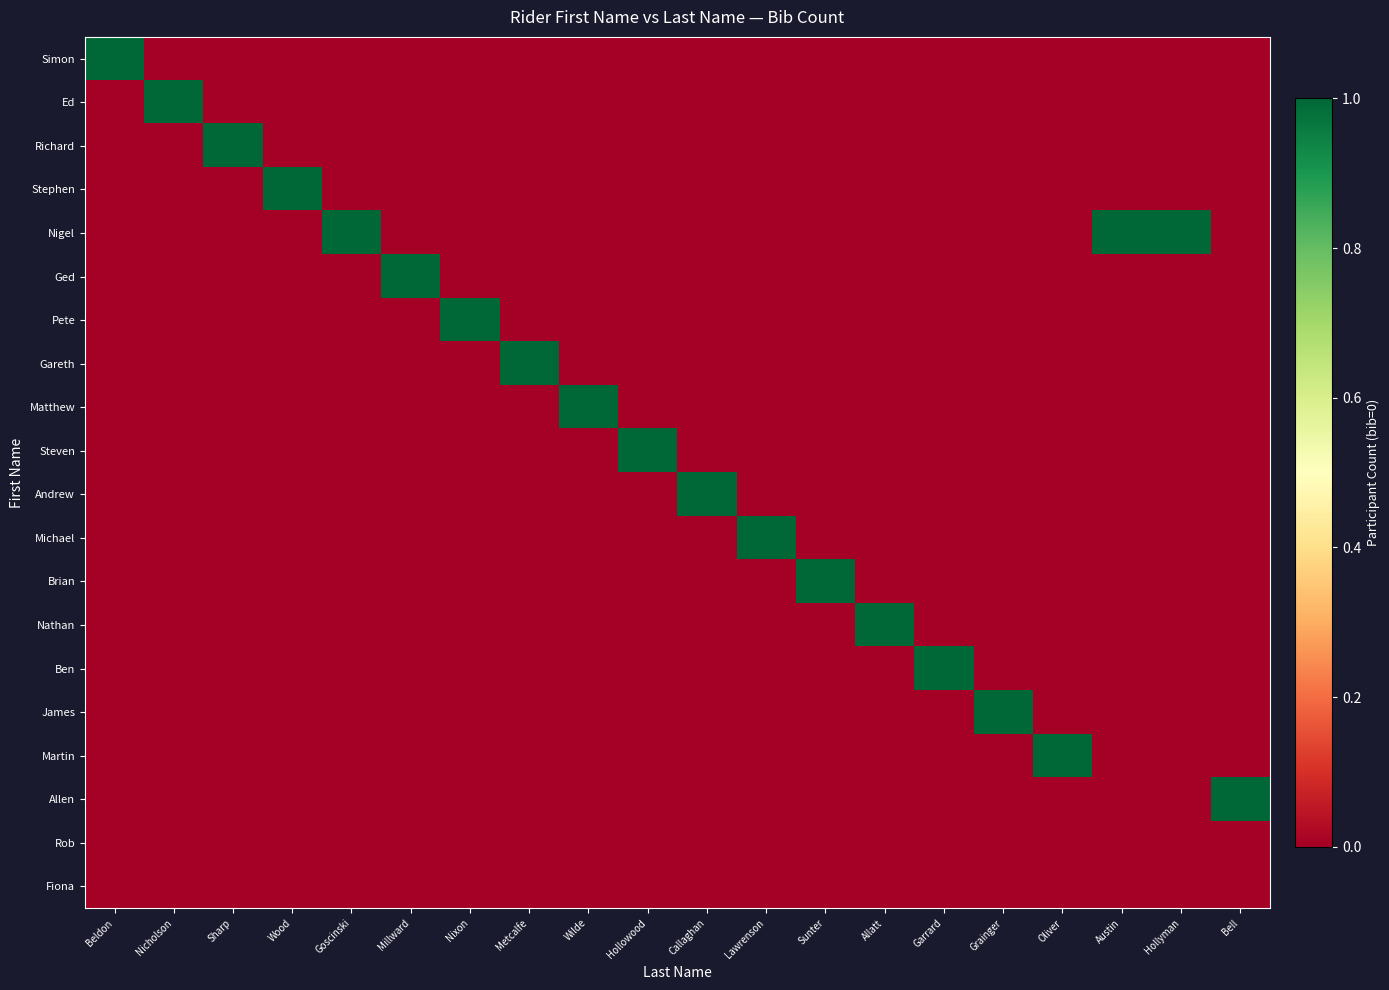

List the series in order of their peak value, highest first.

Simon, Ed, Richard, Stephen, Nigel, Ged, Pete, Gareth, Matthew, Steven, Andrew, Michael, Brian, Nathan, Ben, James, Martin, Allen, Rob, Fiona